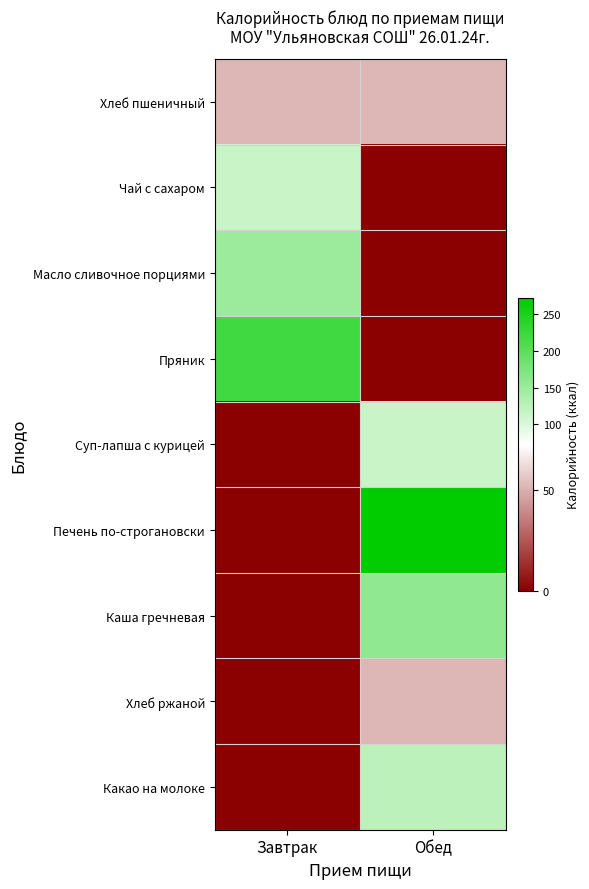

At which category is the sum across all series the highest?

Обед